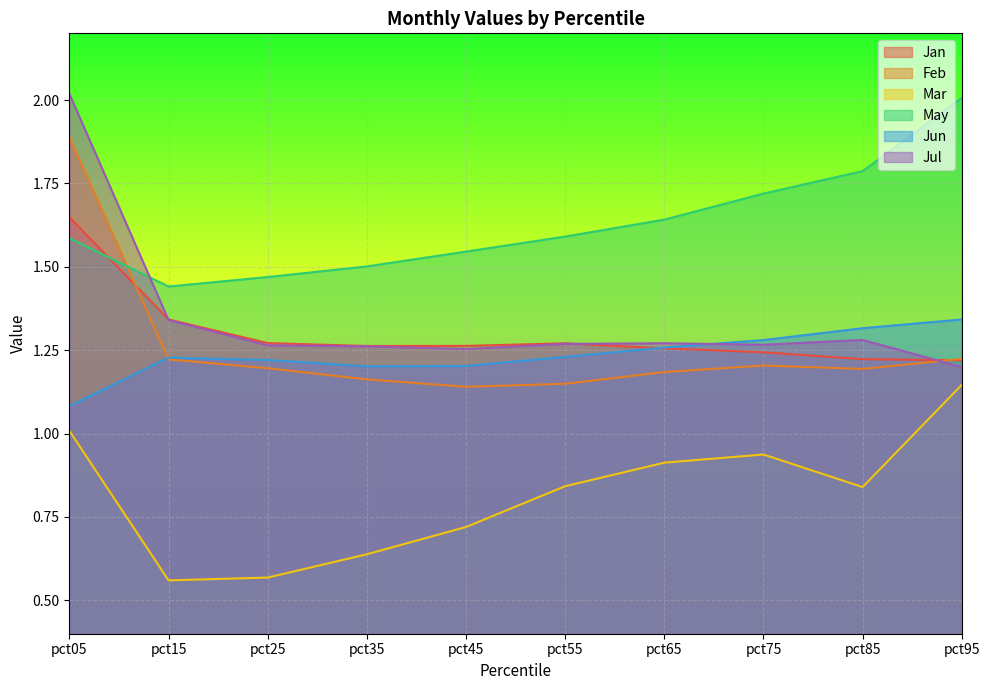

What are all the series names shown in the legend?

Jan, Feb, Mar, May, Jun, Jul